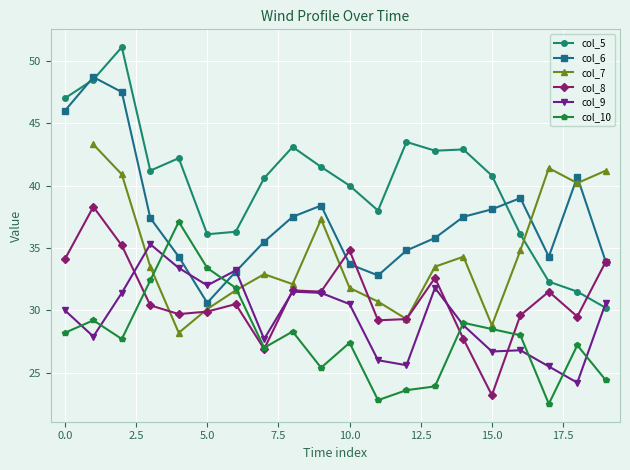

At which label does col_8 reach its minimum?

15.0